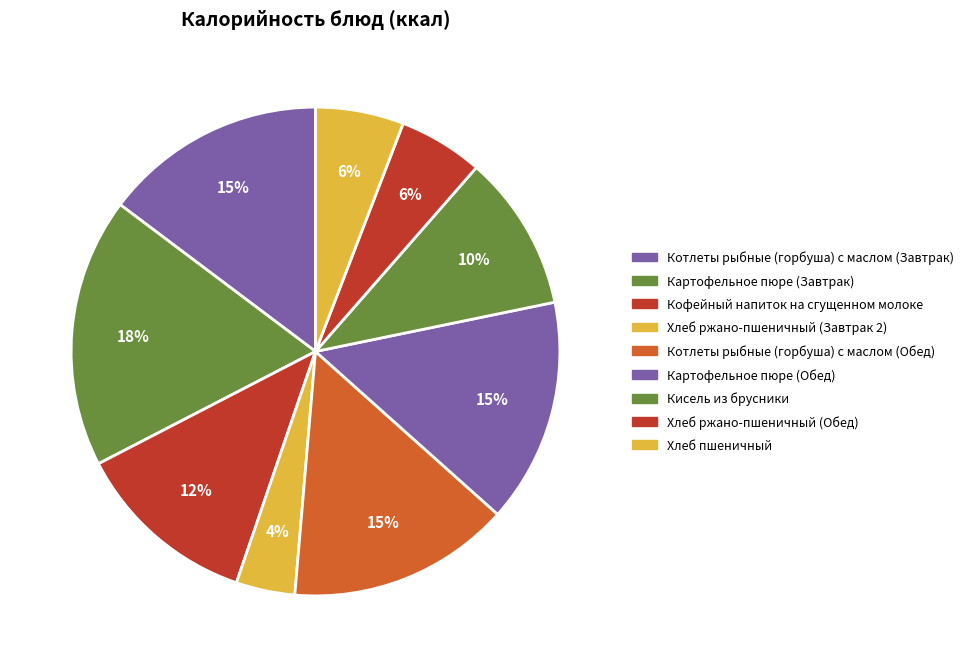

What is the total percentage of Хлеб ржано-пшеничный (Завтрак 2) and Кисель из брусники?

14.2%